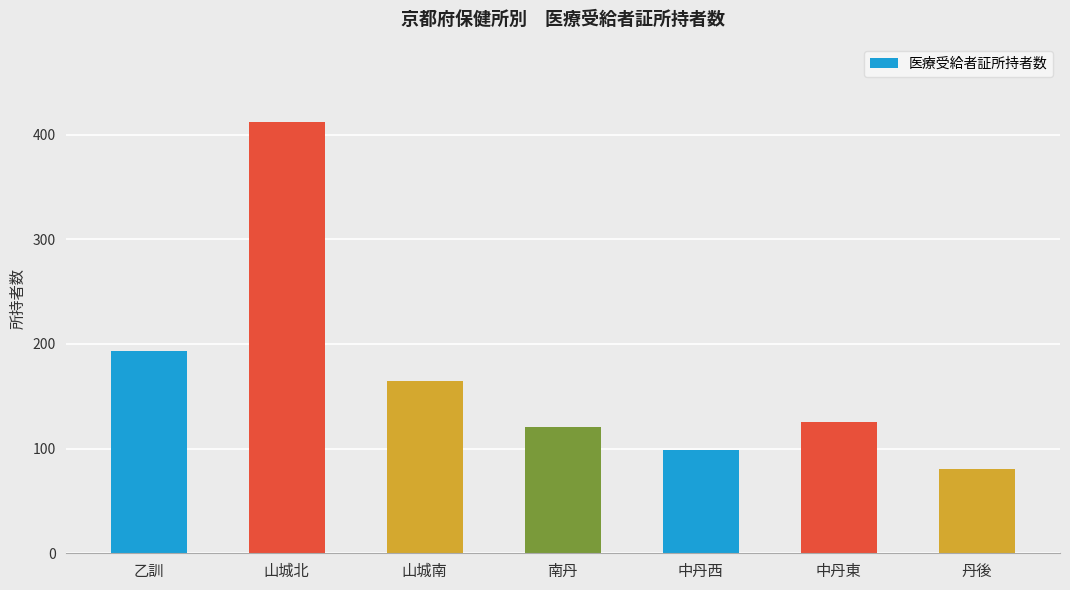

Is it true that the value at 山城北 is 412?

True